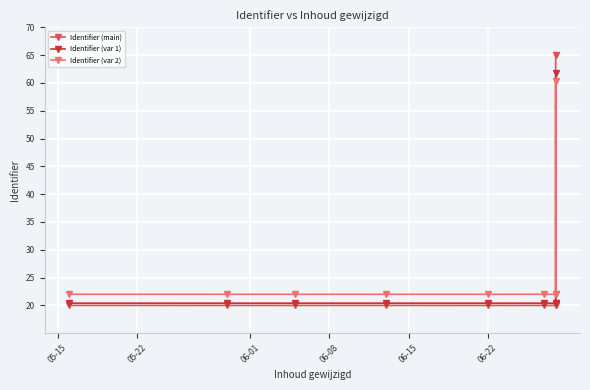

What is the difference between the maximum and second lowest values in the Identifier (var 1) series?

41.4